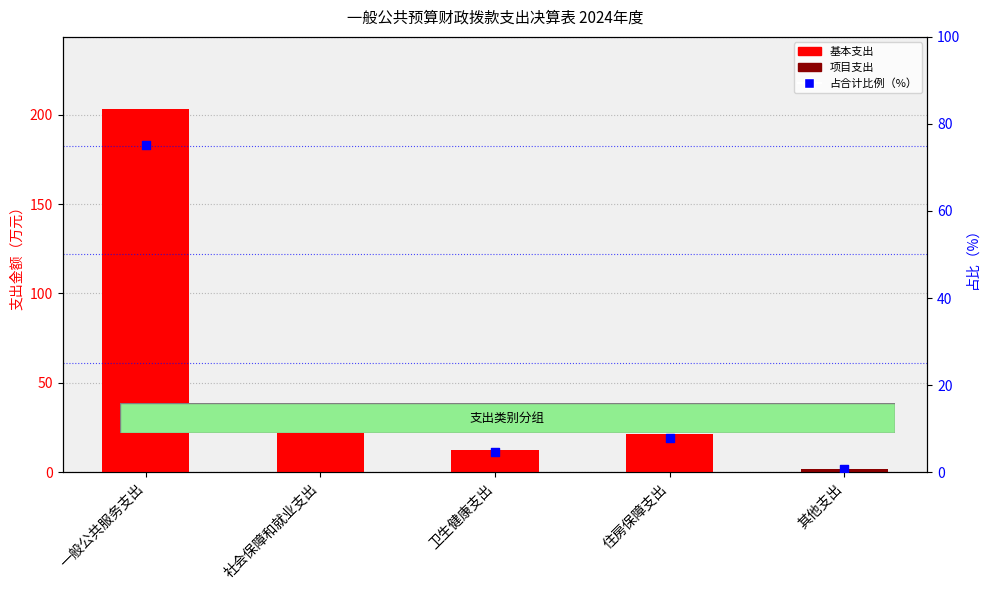

Which series contains the highest Y value?

基本支出